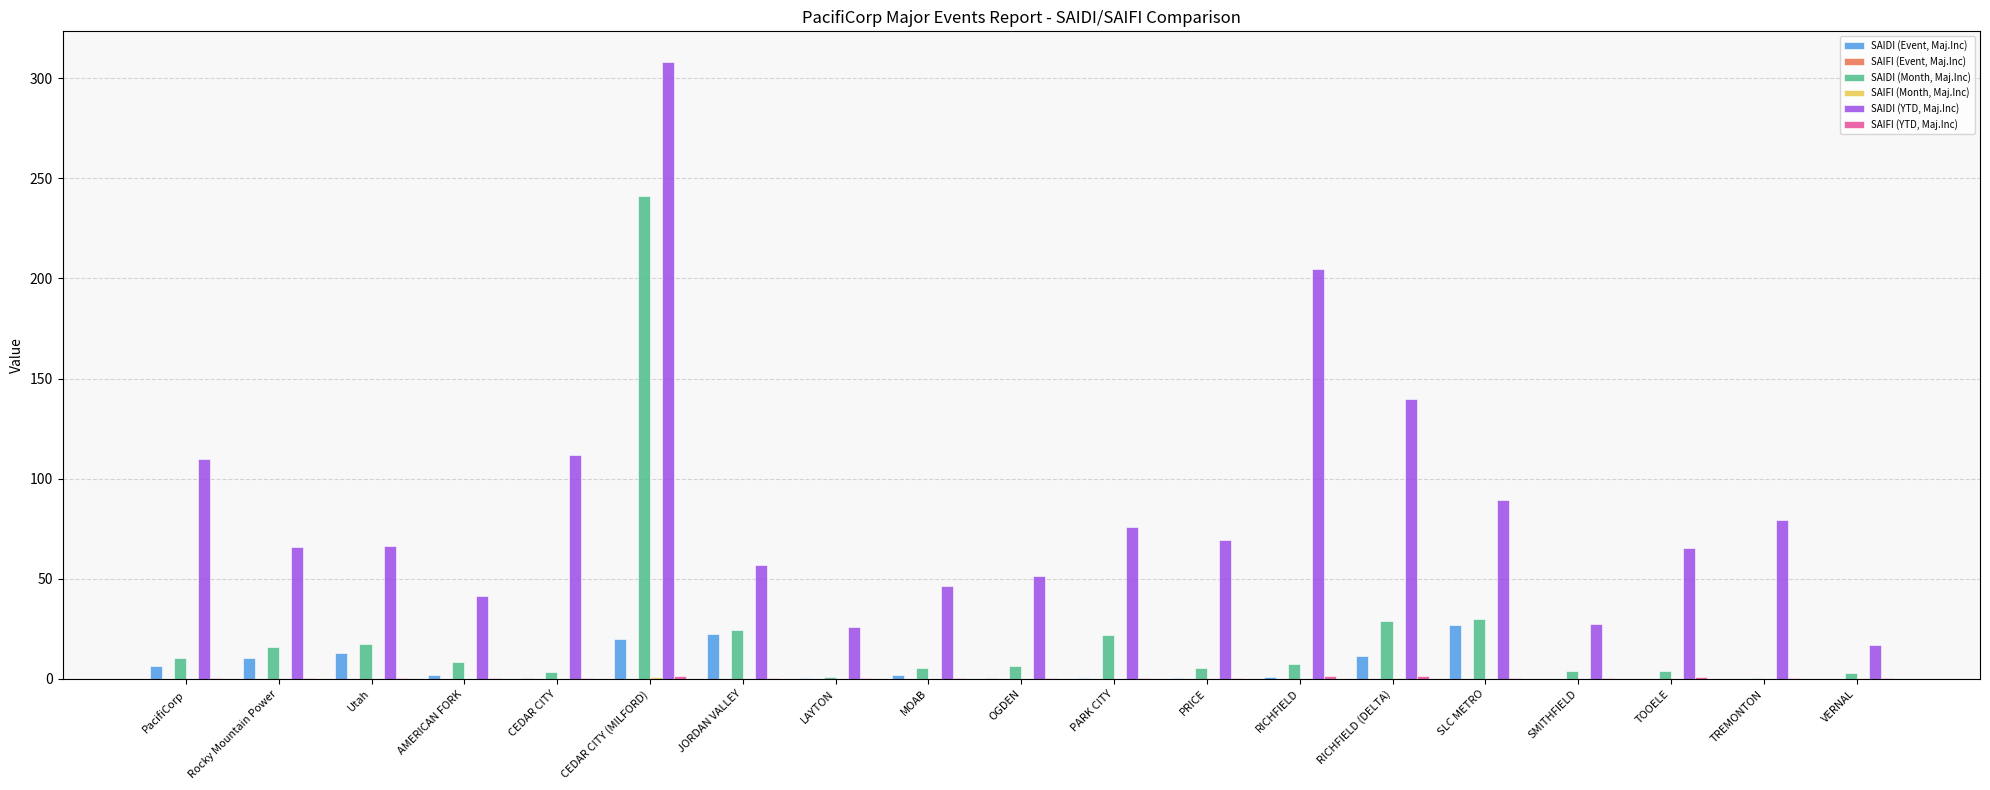

Between OGDEN and VERNAL, which series saw the biggest shift?

SAIDI (YTD, Maj.Inc)